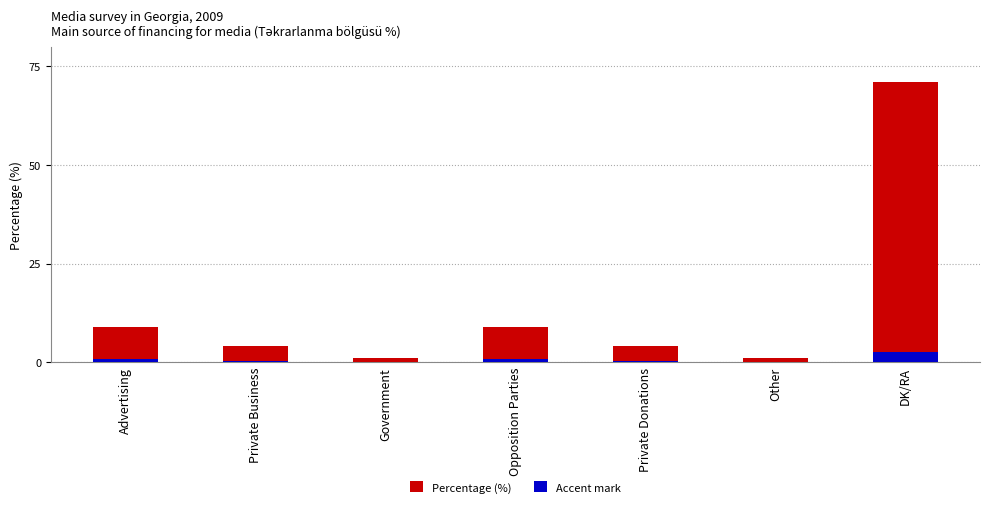

Is it true that Accent mark equals 0.1 at Government?

True